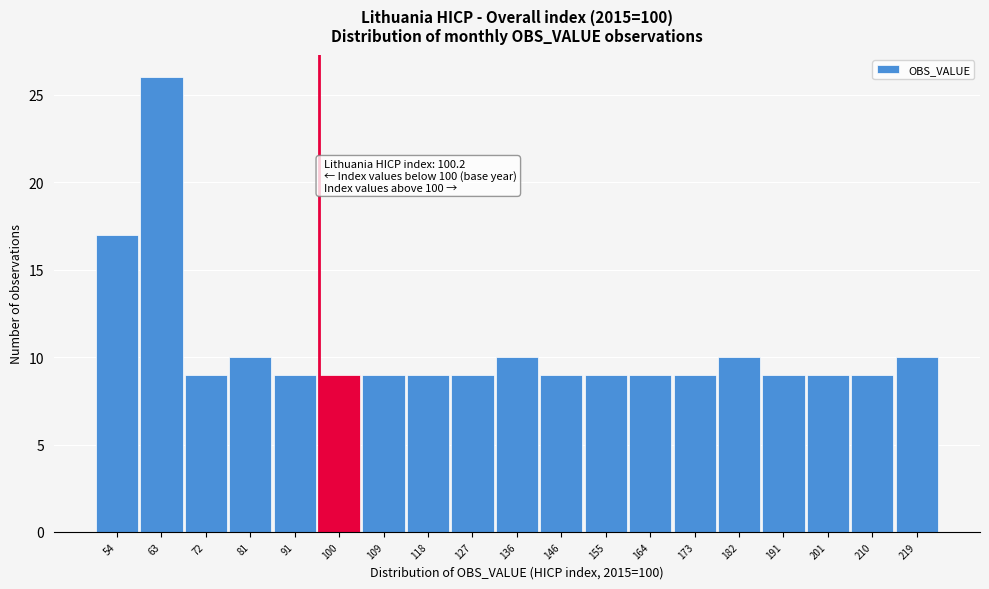

Reading left to right, list all the values displayed in this chart.

54=17	63=26	72=9	81=10	91=9	100=9	109=9	118=9	127=9	136=10	146=9	155=9	164=9	173=9	182=10	191=9	201=9	210=9	219=10